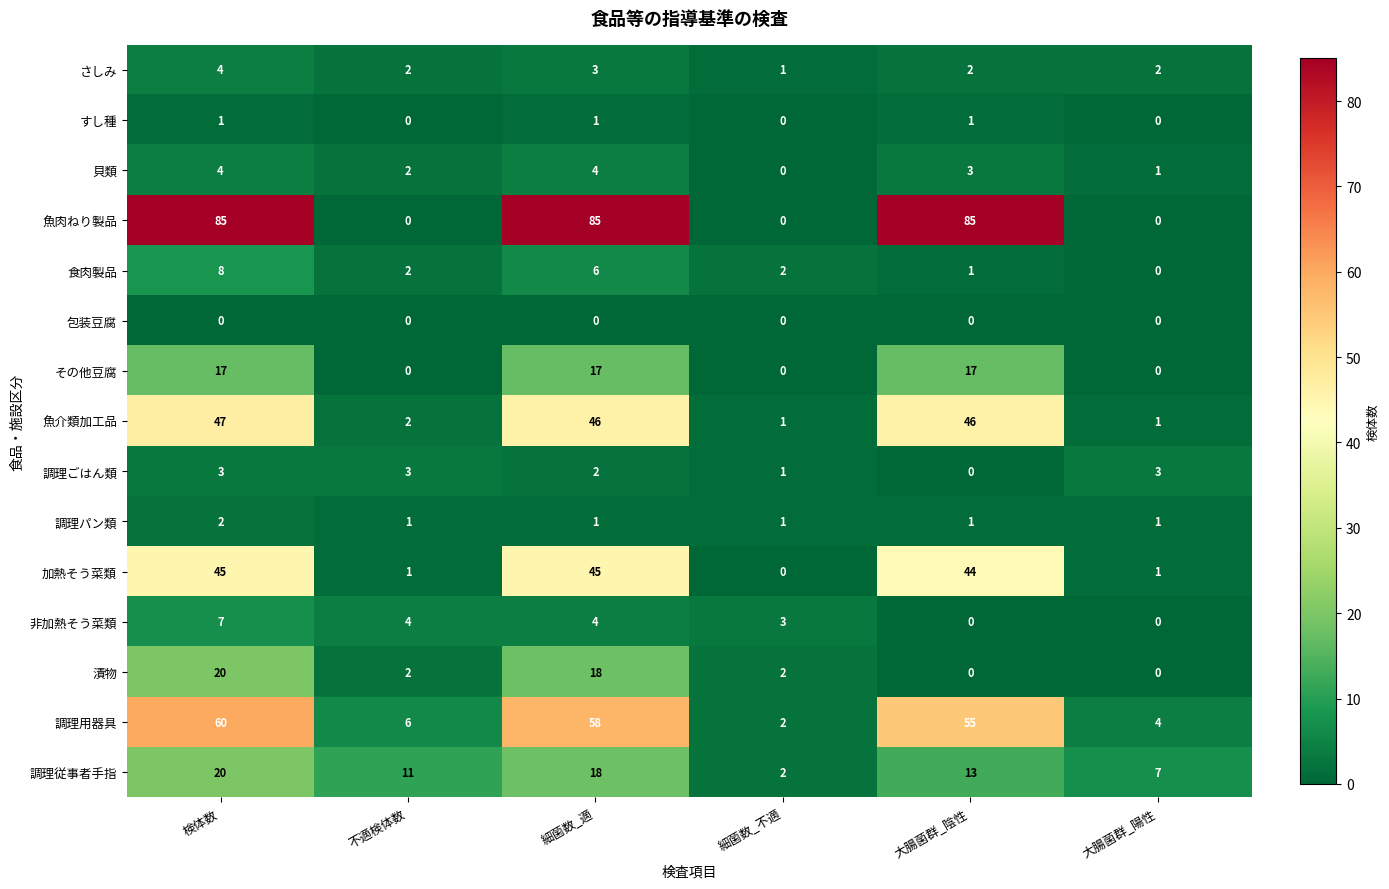

At which label does 食肉製品 reach its minimum?

大腸菌群_陽性